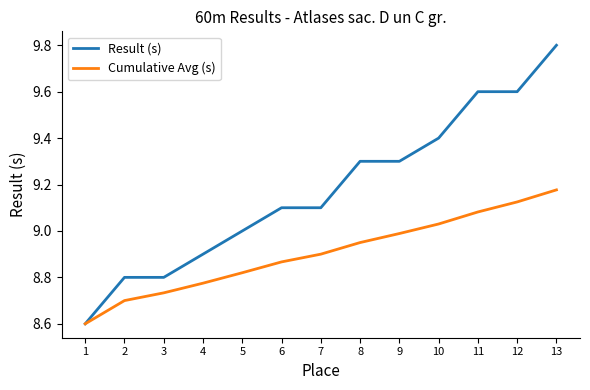

List the labels in order of Cumulative Avg (s) value, smallest first.

1, 2, 3, 4, 5, 6, 7, 8, 9, 10, 11, 12, 13